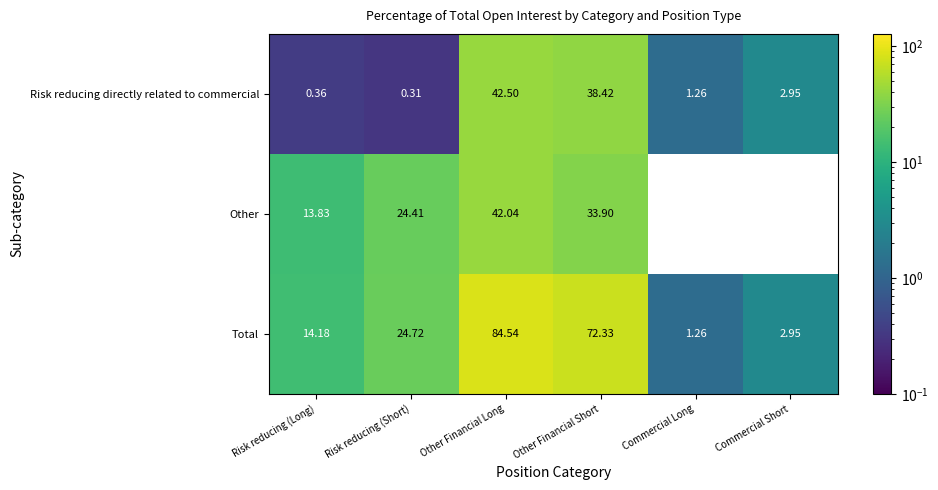

What value does the Total series have at Commercial Long?

1.3